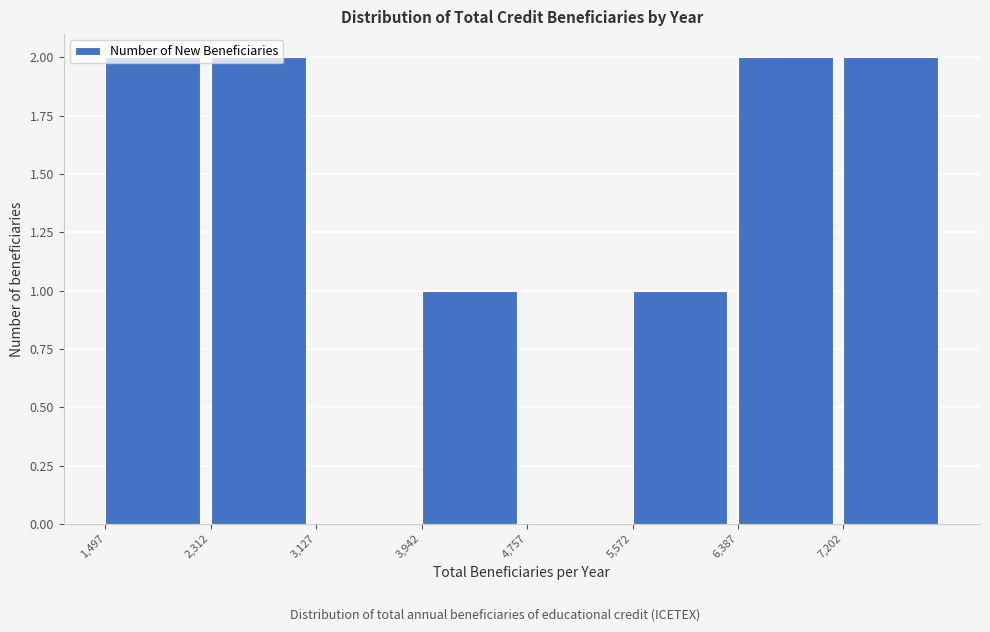

How tall is the bar that spans 5600 to 6400 on the x-axis? Neither the bar edges nor the heights are printed on the chart, so give them approximately, as read against the axes.

1